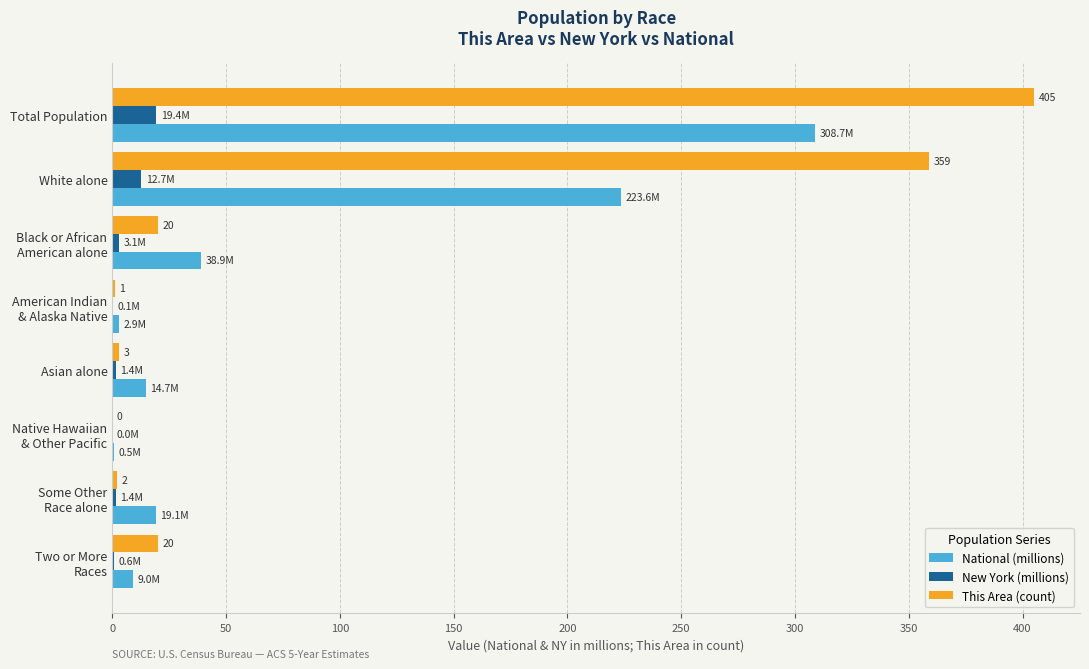

At which category is the sum across all series the highest?

Total Population